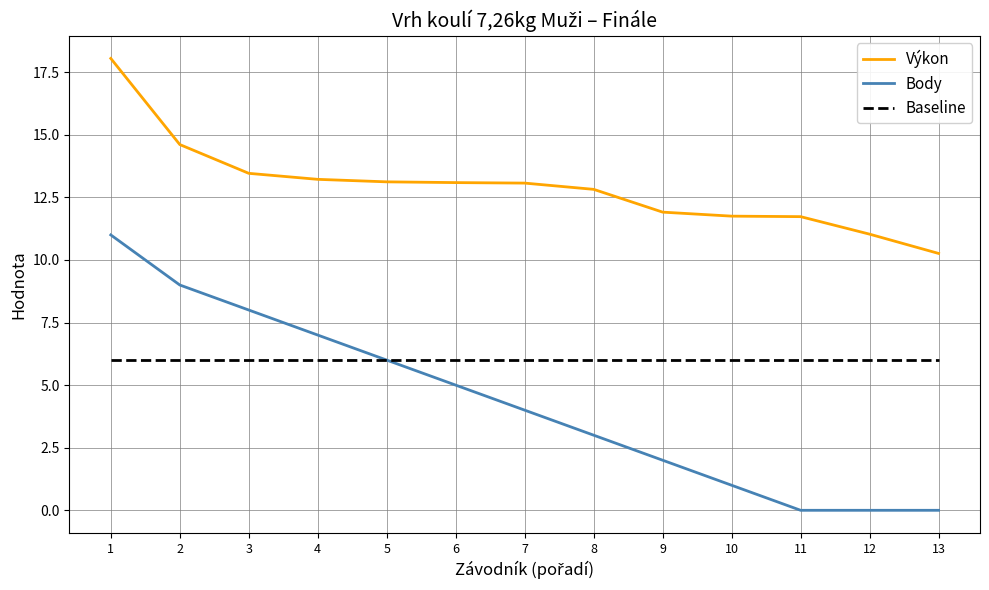

At 2, list the series in order from largest to smallest.

Výkon, Body, Baseline